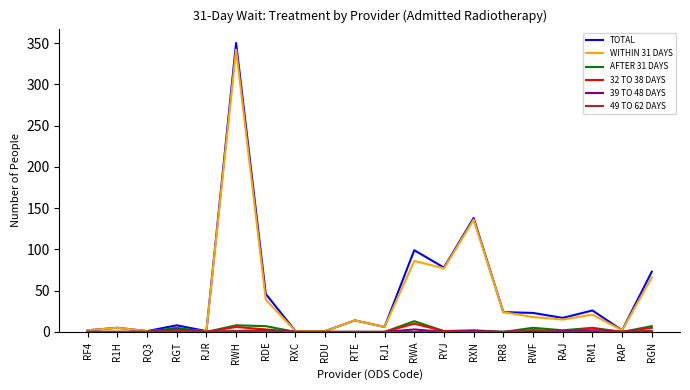

The value of 32 TO 38 DAYS at RAP is 0. True or false?

True